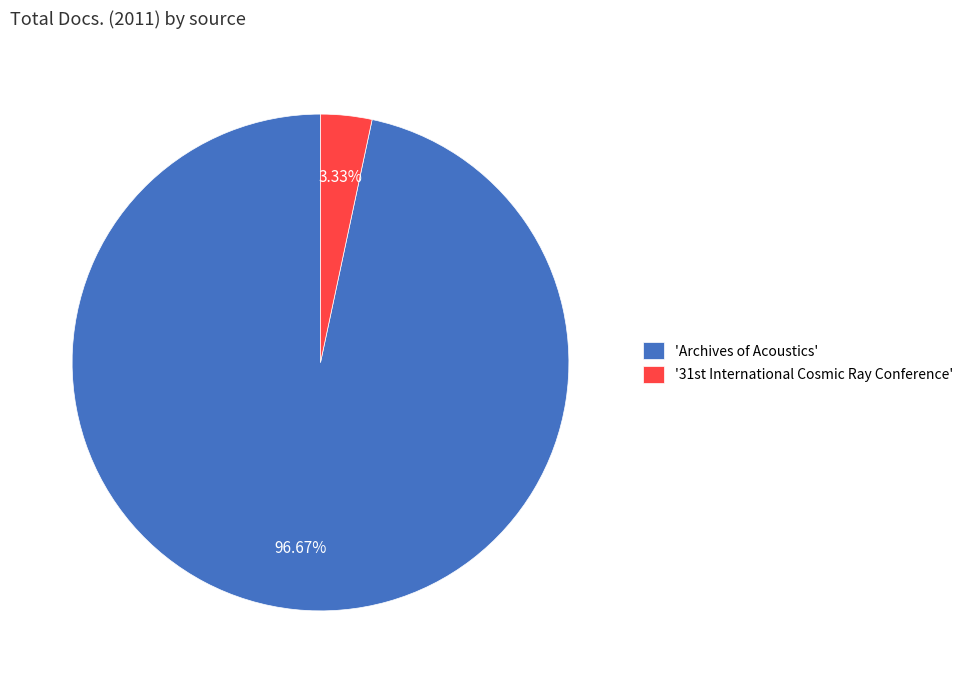

Is there a majority slice in this chart?

Yes